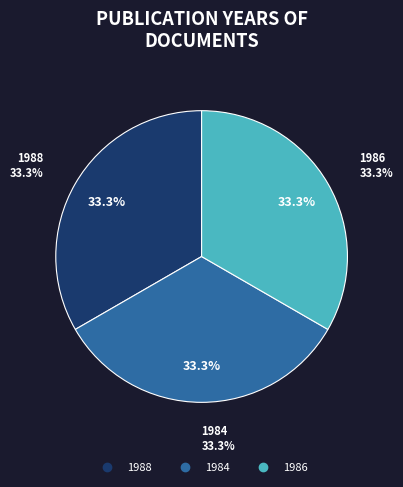

Does 1984 account for over 50% of the chart?

No